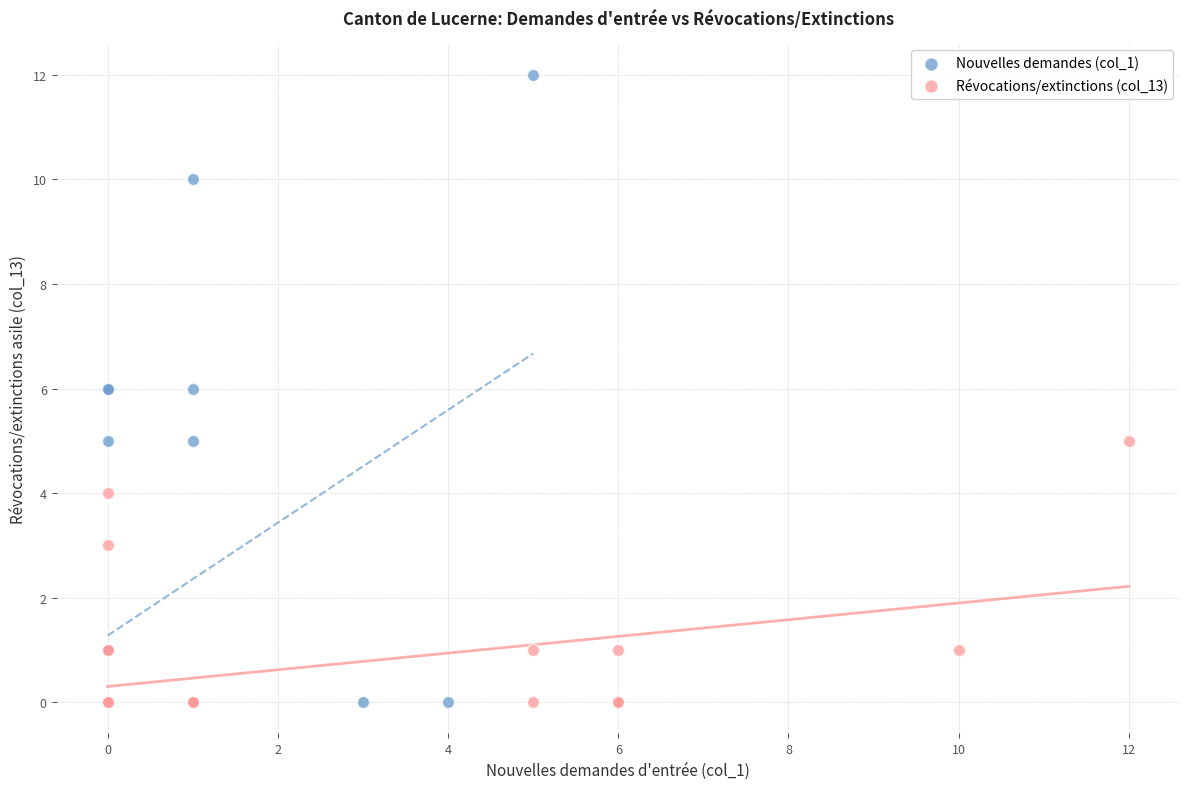

Which series has the widest spread of Y values?

Nouvelles demandes (col_1)